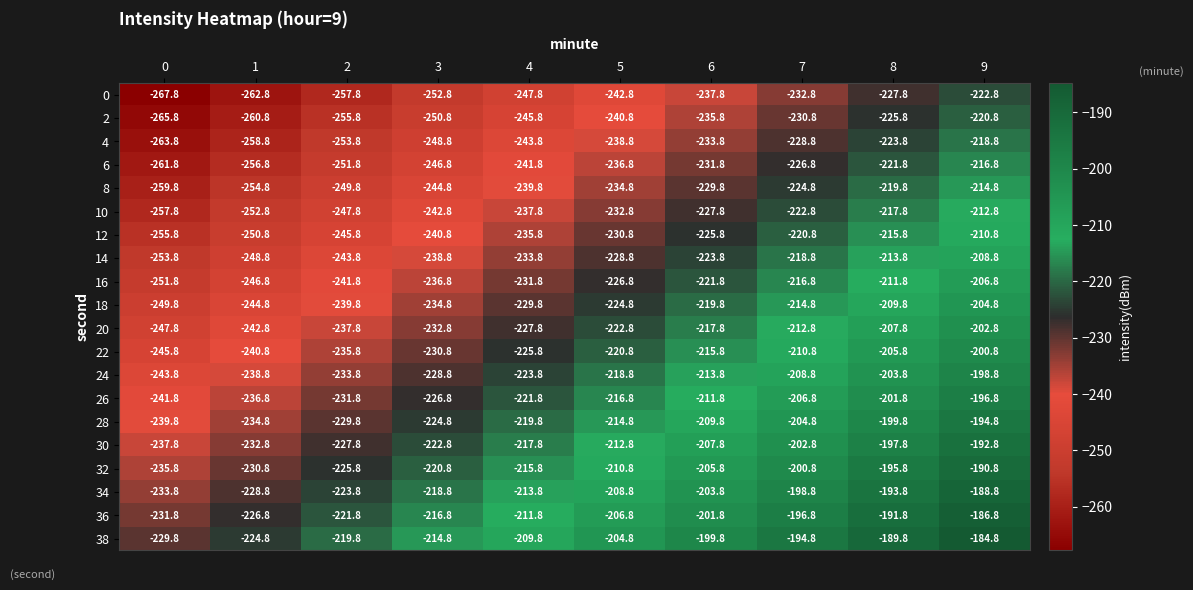

What is the spread (max minus min) of values at 8?

38.0